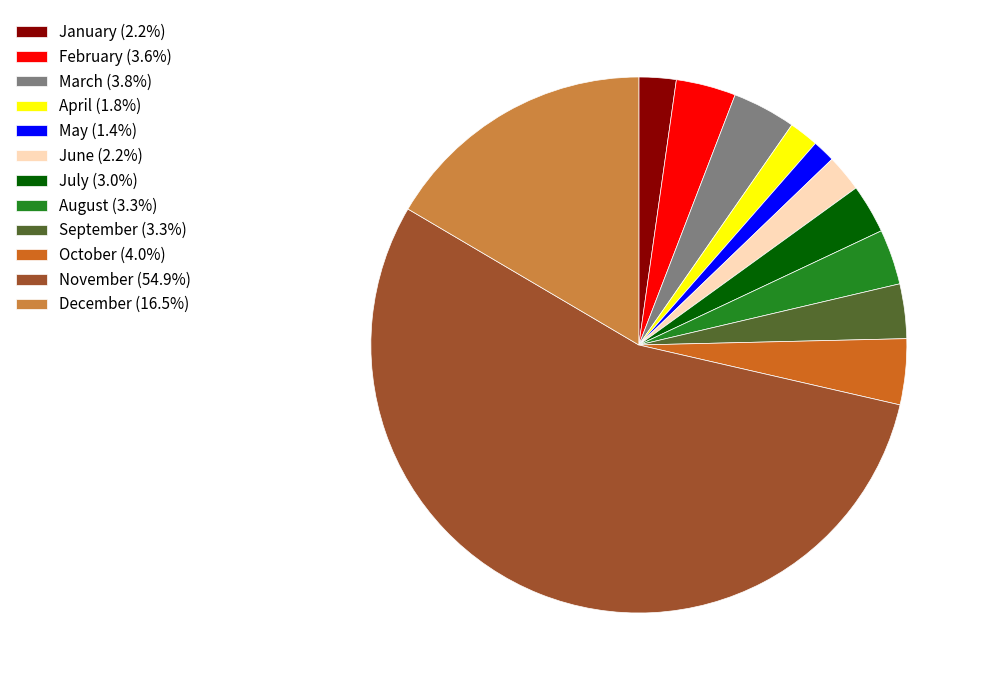

Do February (3.6%) and August (3.3%) together represent more than half of the pie?

No